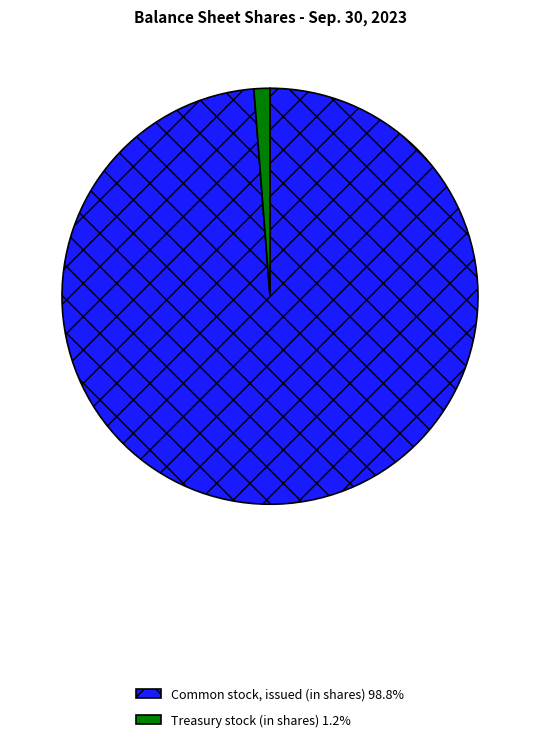

What is the smallest slice in the pie chart?

Treasury stock (in shares)